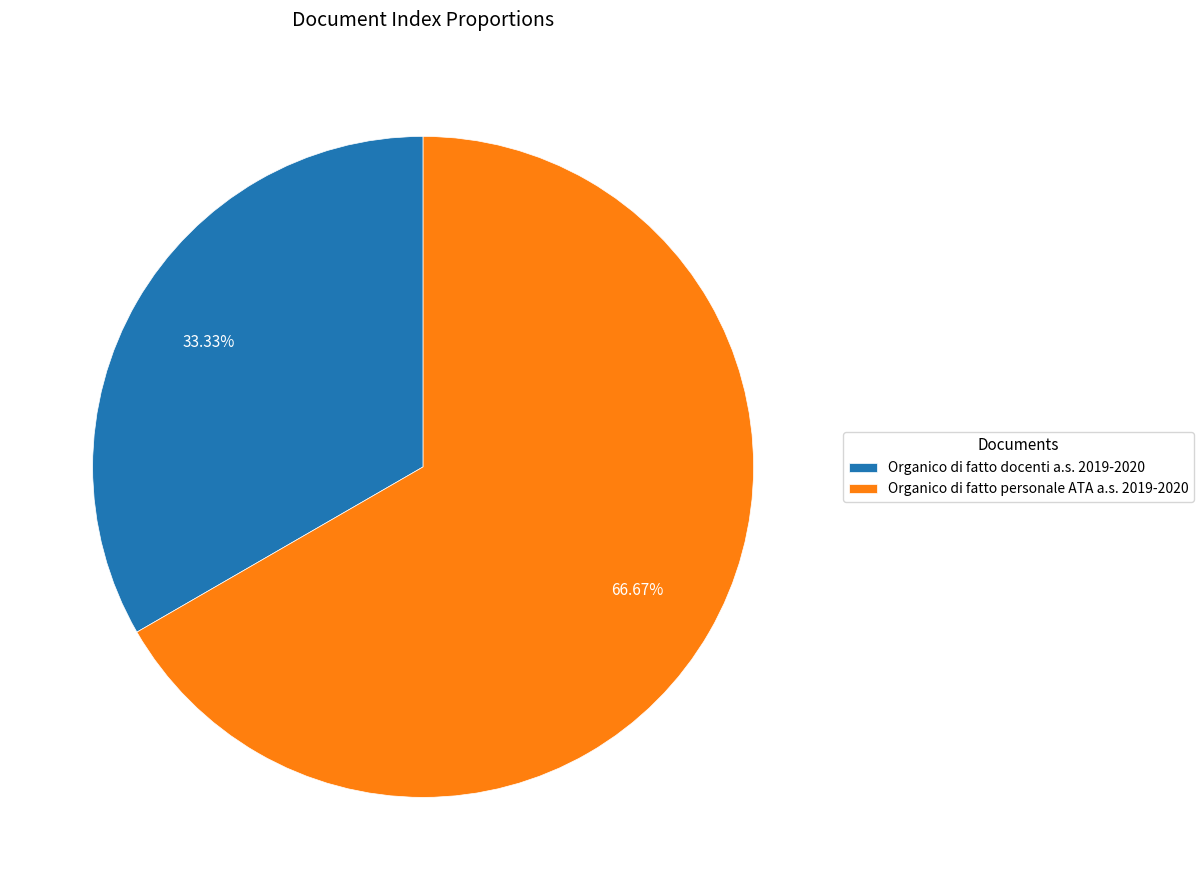

True or false: Organico di fatto personale ATA a.s. 2019-2020 accounts for 67% of the total.

True